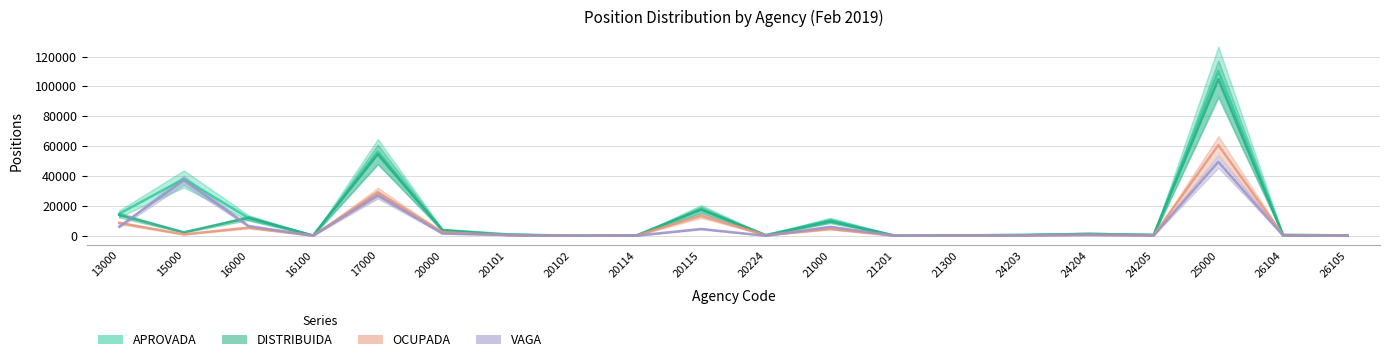

At 15000, list the series in order from smallest to largest.

OCUPADA, DISTRIBUIDA, VAGA, APROVADA